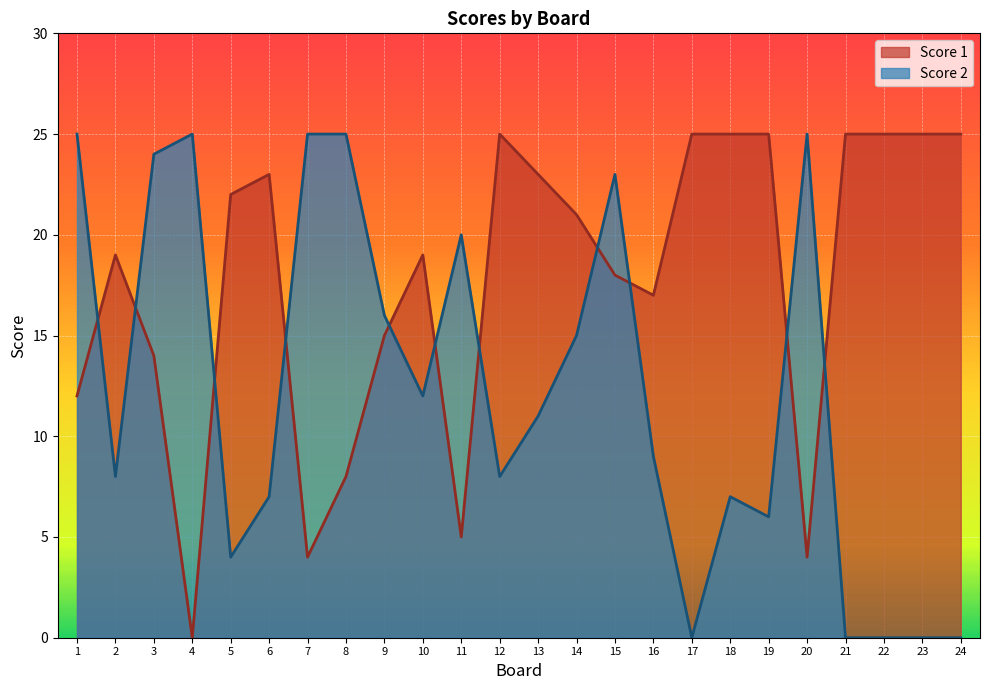

Reading left to right, what are all the values shown in this chart?

Score 1: 1=12	2=19	3=14	4=0	5=22	6=23	7=4	8=8	9=15	10=19	11=5	12=25	13=23	14=21	15=18	16=17	17=25	18=25	19=25	20=4	21=25	22=25	23=25	24=25
Score 2: 1=25	2=8	3=24	4=25	5=4	6=7	7=25	8=25	9=16	10=12	11=20	12=8	13=11	14=15	15=23	16=9	17=0	18=7	19=6	20=25	21=0	22=0	23=0	24=0